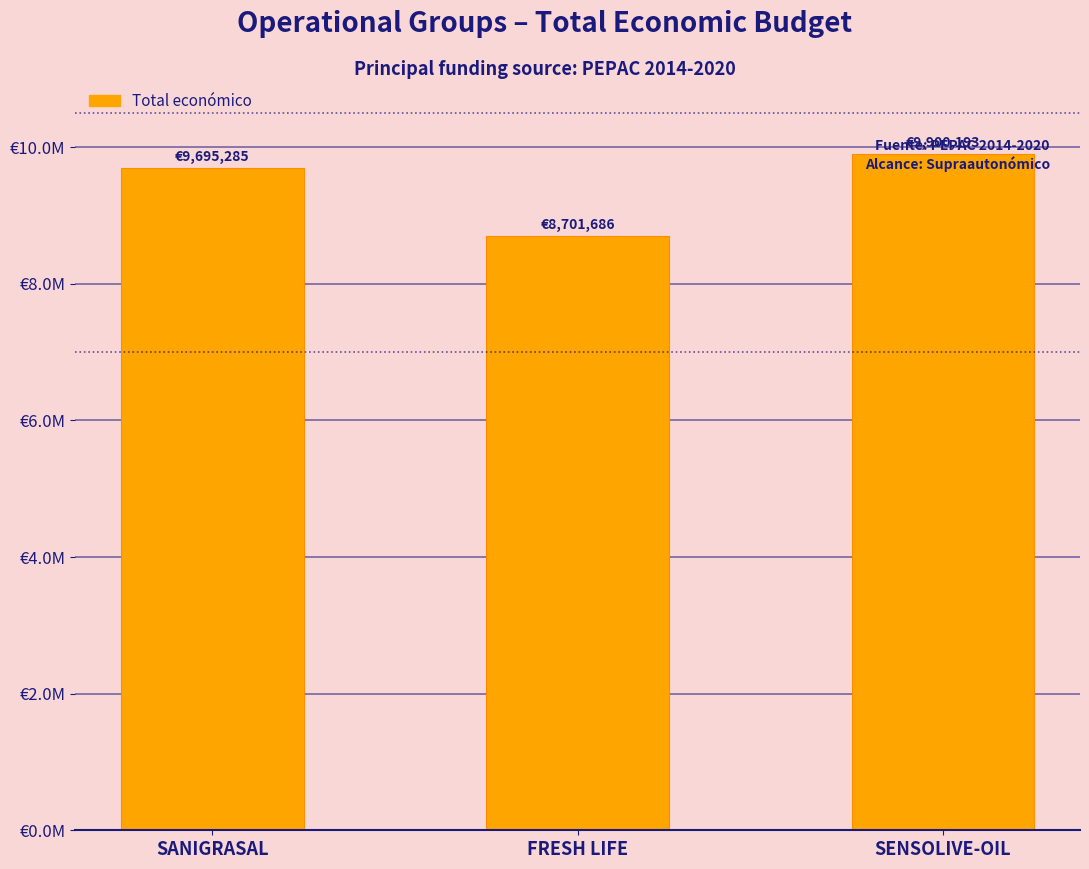

What is the difference between the second highest and minimum values?

993599